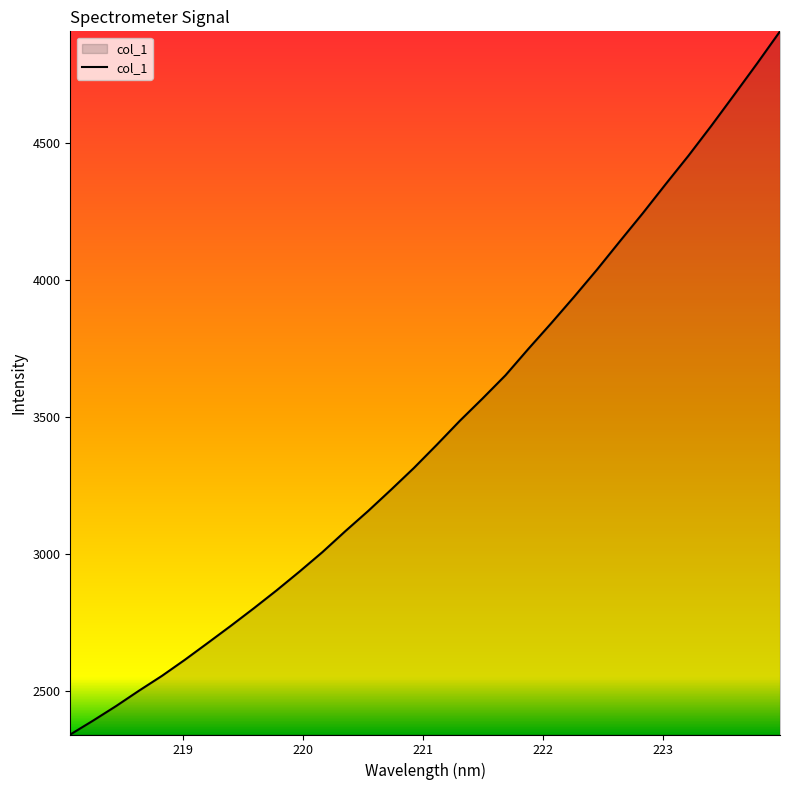

Count the number of values greater than 3399.

16